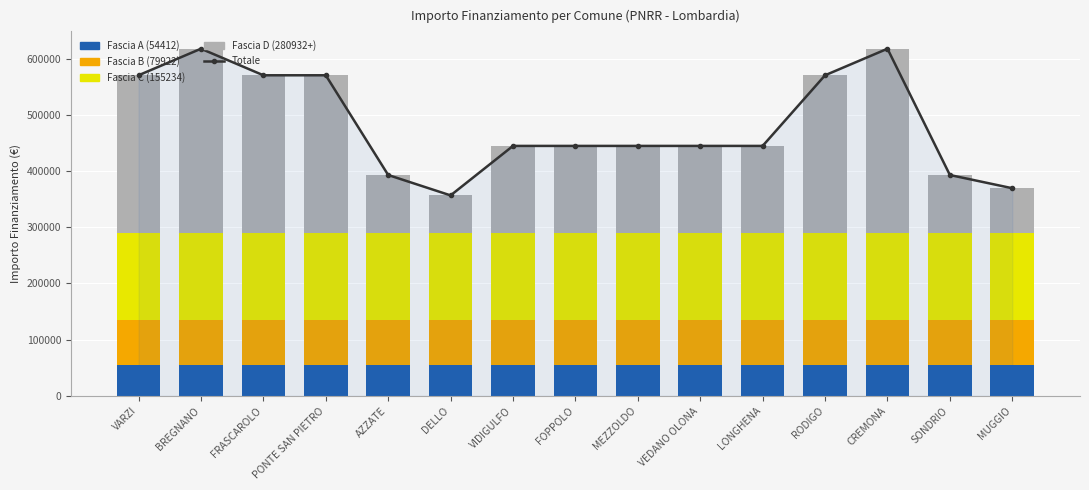

Which series has the largest total across all categories?

Totale